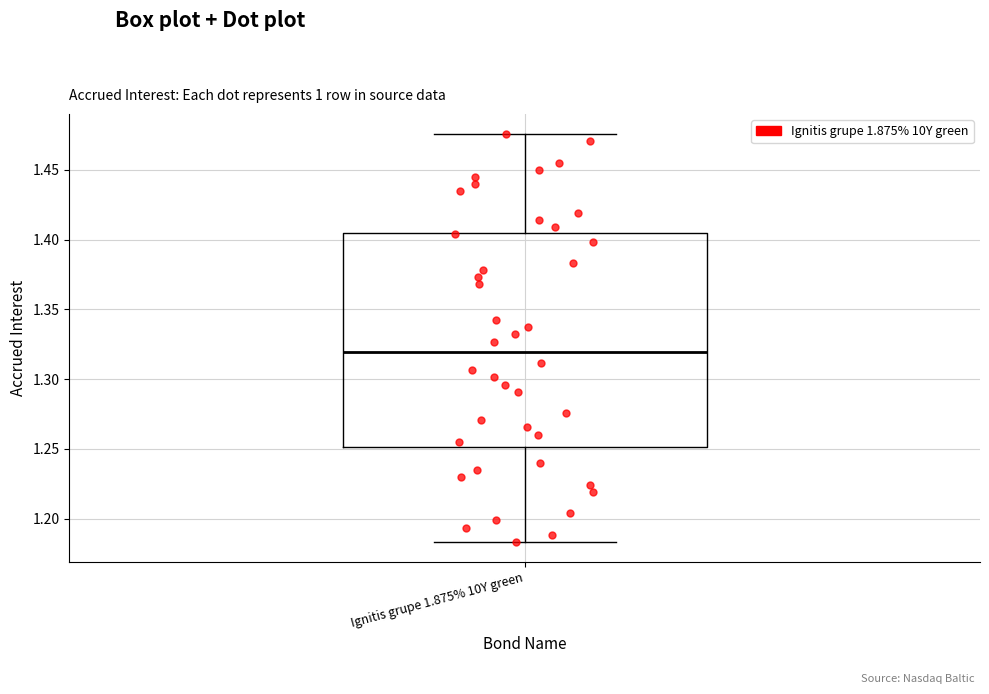

Read this box plot against the y-axis: the position of the median line, the range covered by the box, and the ends of both whiskers. The values are not printed on the chart, so give them approximately, as read against the axis.

median 1.320, box 1.250 to 1.405, whiskers 1.185 to 1.475